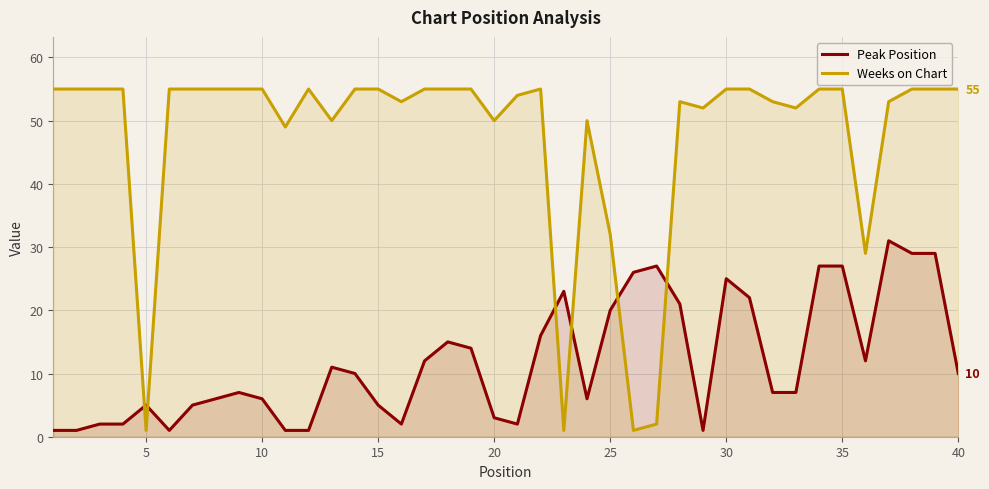

Which series ends up on top after the final intersection of Peak Position and Weeks on Chart?

Weeks on Chart